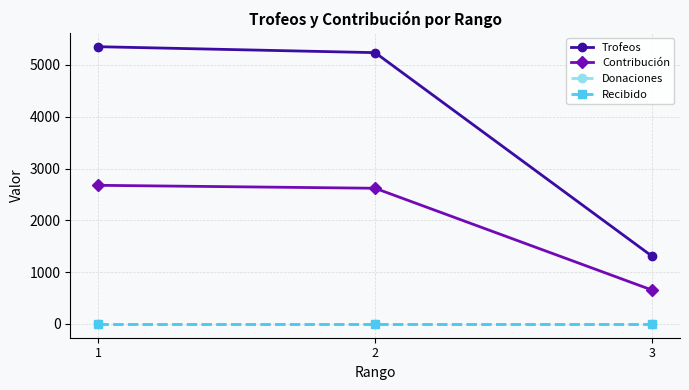

At which label is Contribución closest to 1663?

2